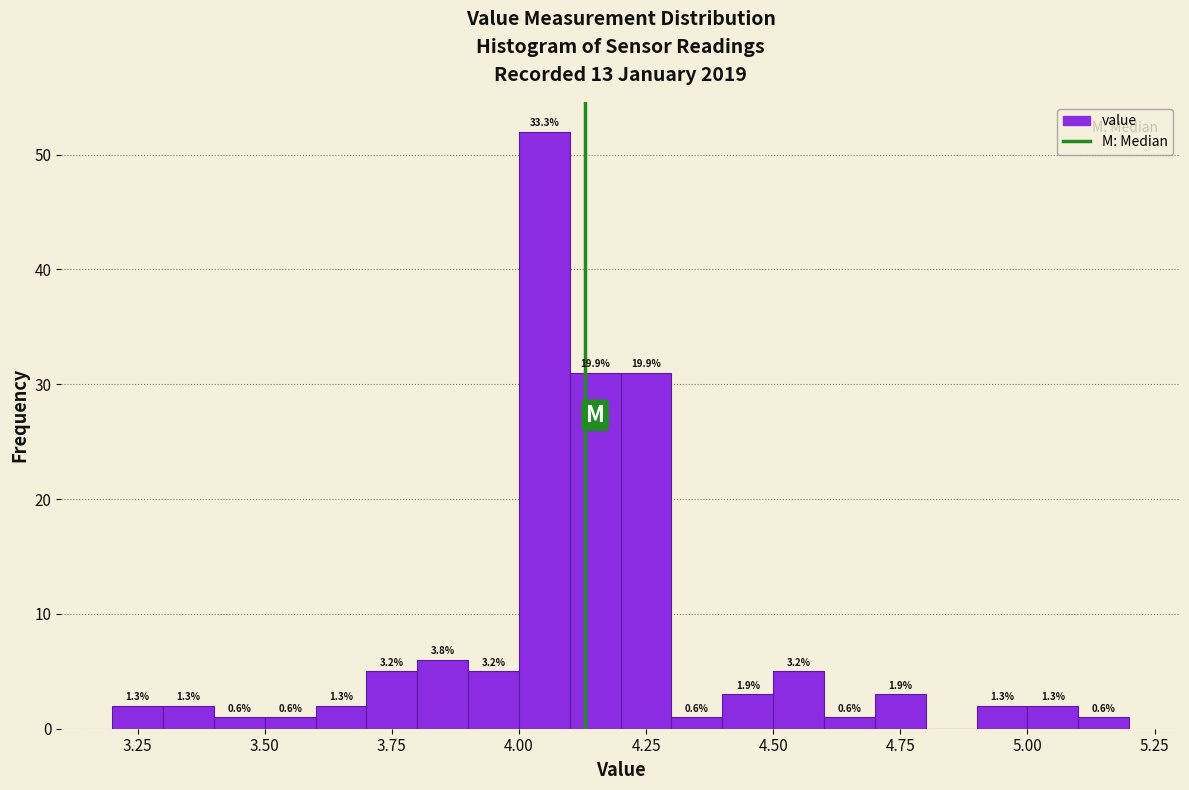

Around what value on the x-axis is the tallest bar? Give the approximate position of its centre, as read against the axis.

4.05